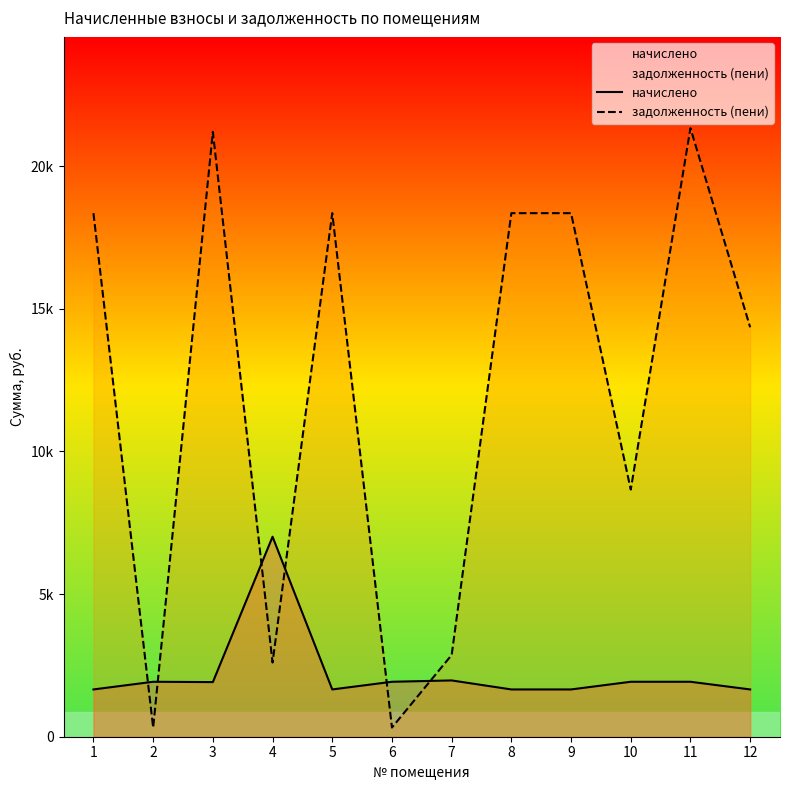

How many lines are shown in the chart?

2